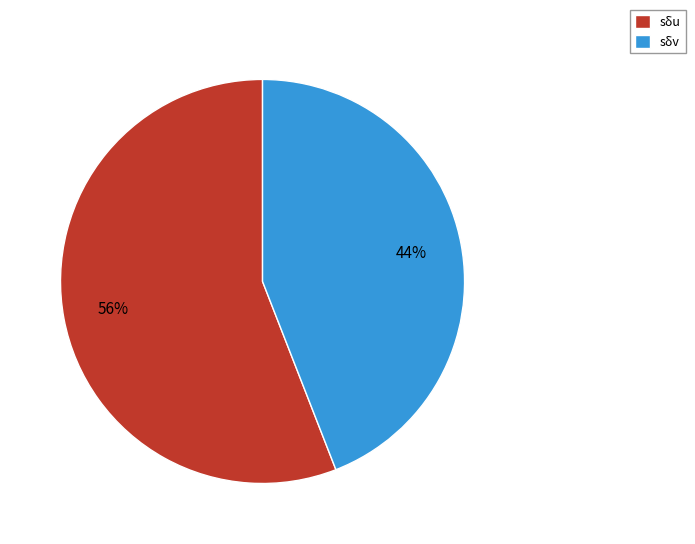

Rank the categories by value from lowest to highest.

sδv, sδu